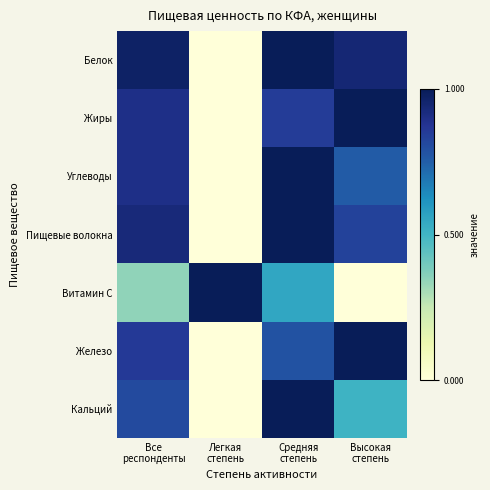

Which has a higher value, Высокая
степень or Средняя
степень?

Средняя
степень